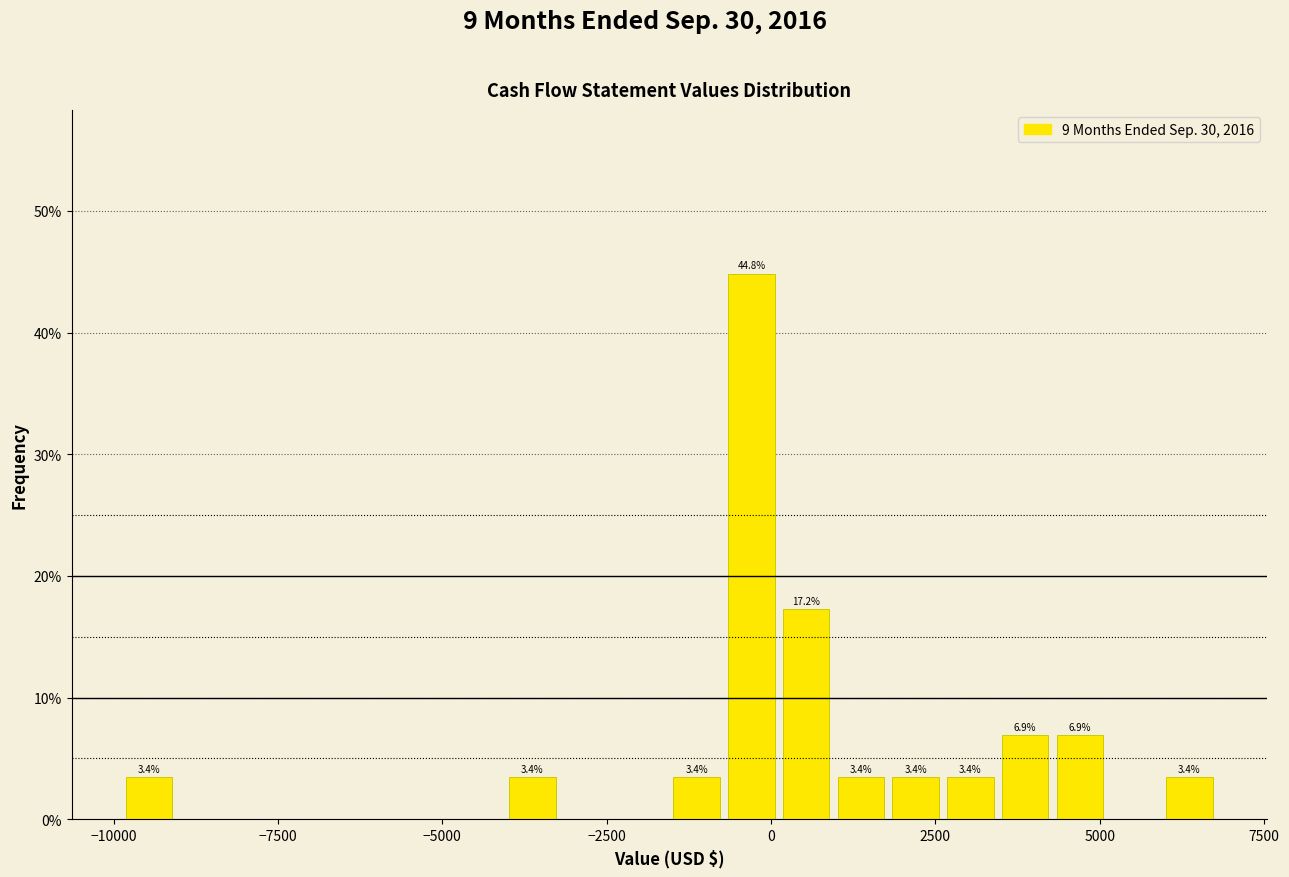

Around what value on the x-axis is the tallest bar? Give the approximate position of its centre, as read against the axis.

-500